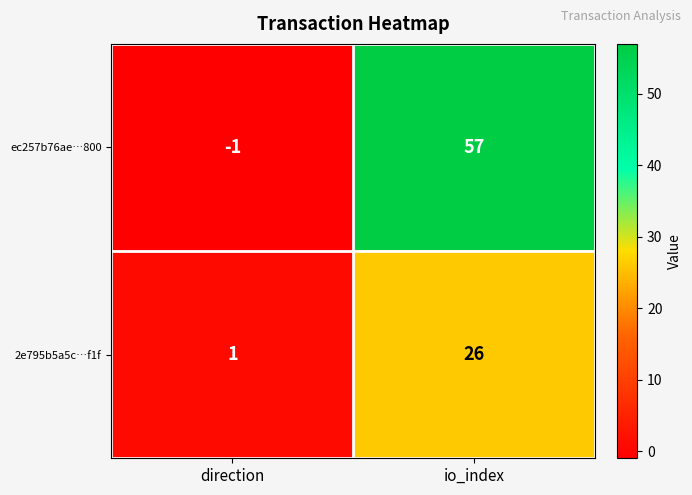

List the series in order of their overall mean, lowest first.

2e795b5a5c…f1f, ec257b76ae…800